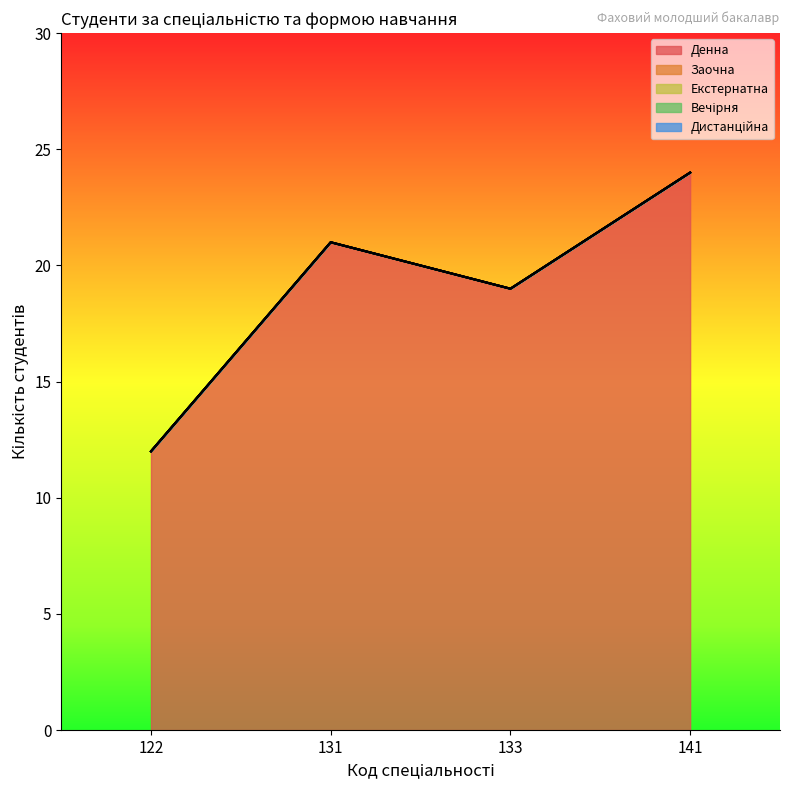

Is the value of Екстернатна at 131 greater than the value of Заочна at 141?

No